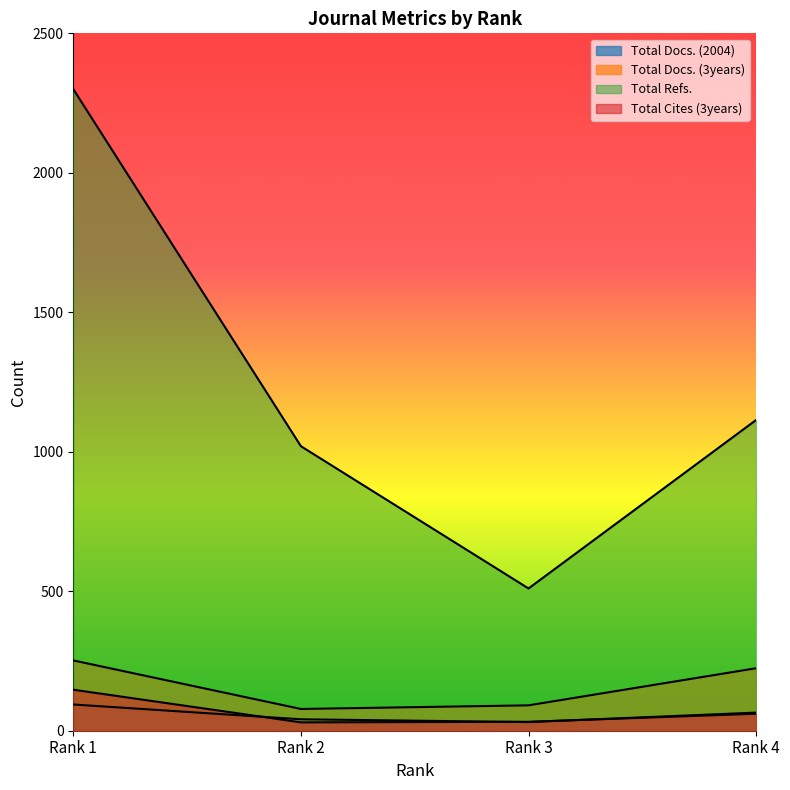

Count the number of categories in the chart.

4